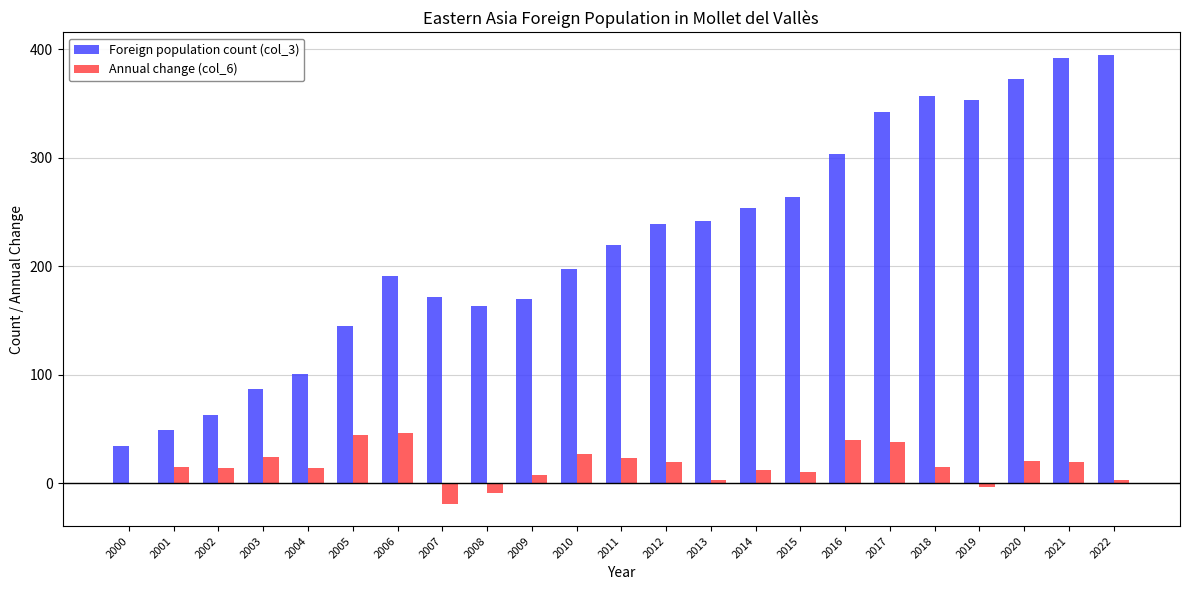

What is the total value across all series at 2010?

224